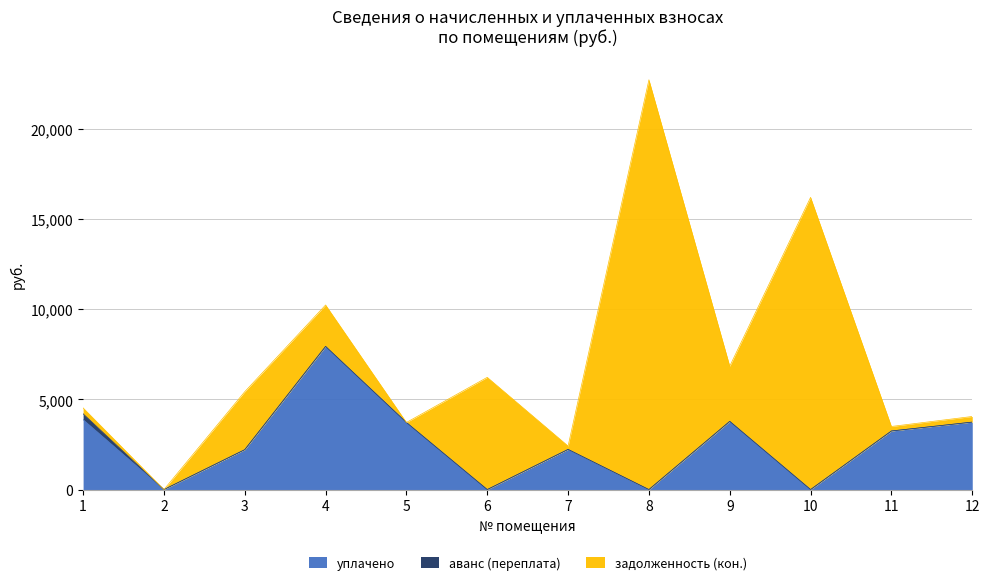

Which series has the largest range (max minus min)?

задолженность (кон.)